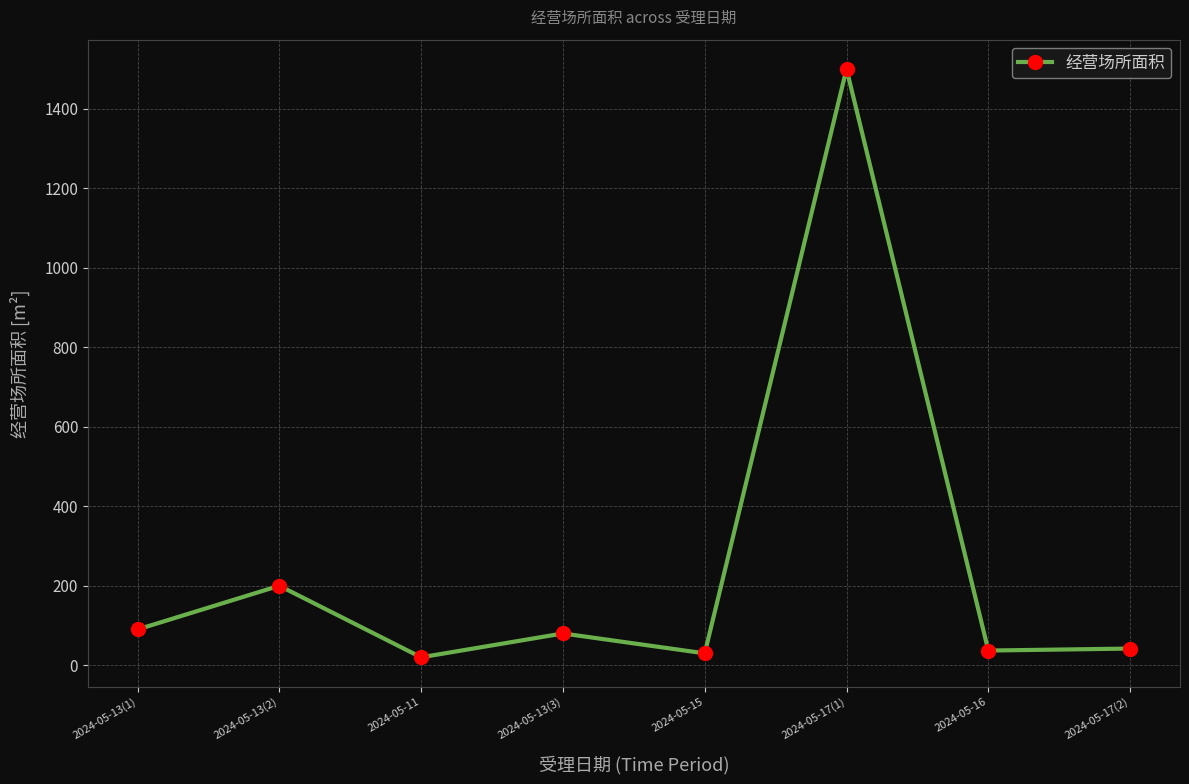

True or false: the data has more than 0 interior local peaks.

True